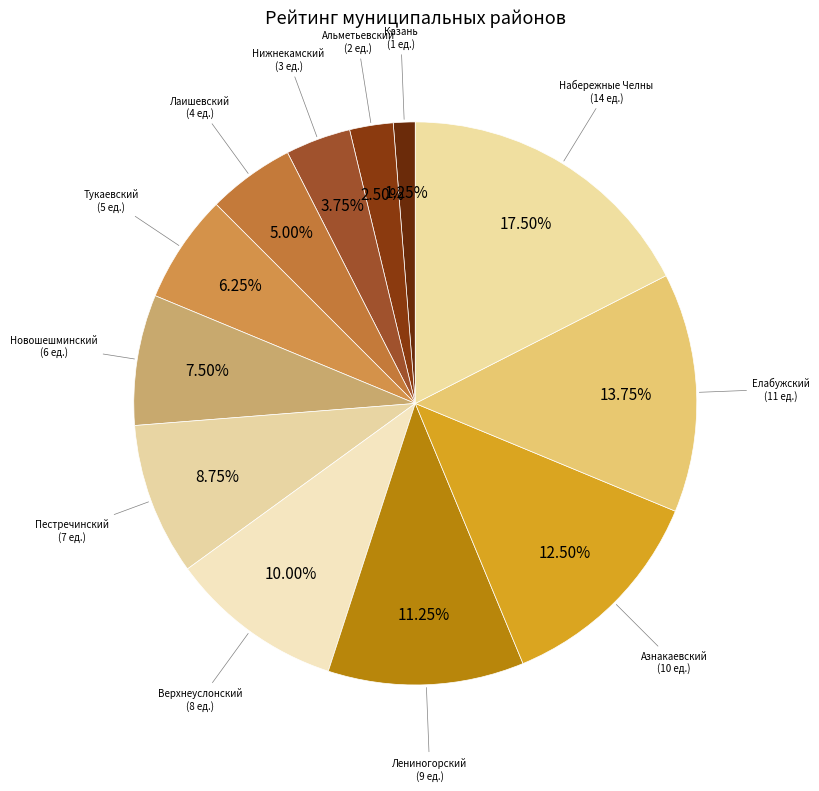

To the nearest percent, what is the difference between the largest and smallest slice percentages?

16%